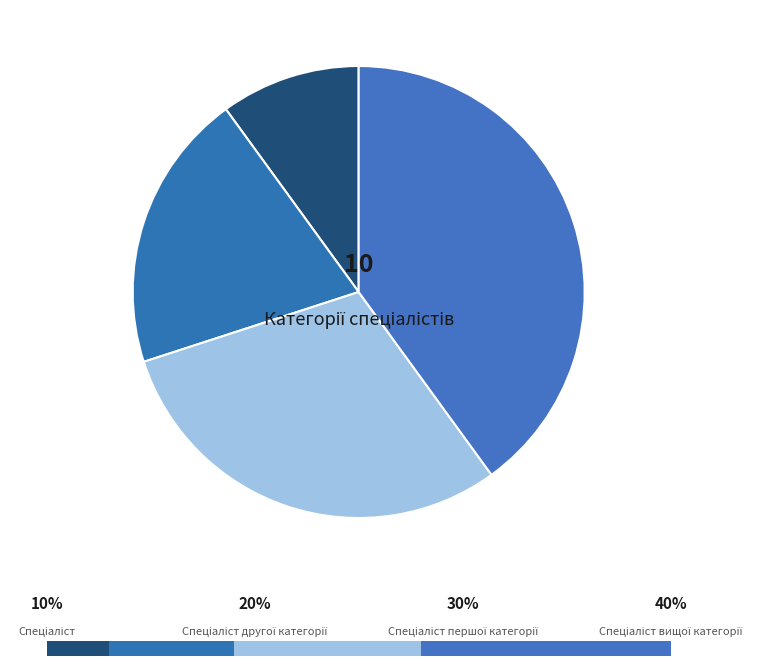

What is the ratio of the value at Спеціаліст вищої категорії to the value at Спеціаліст?

4.0